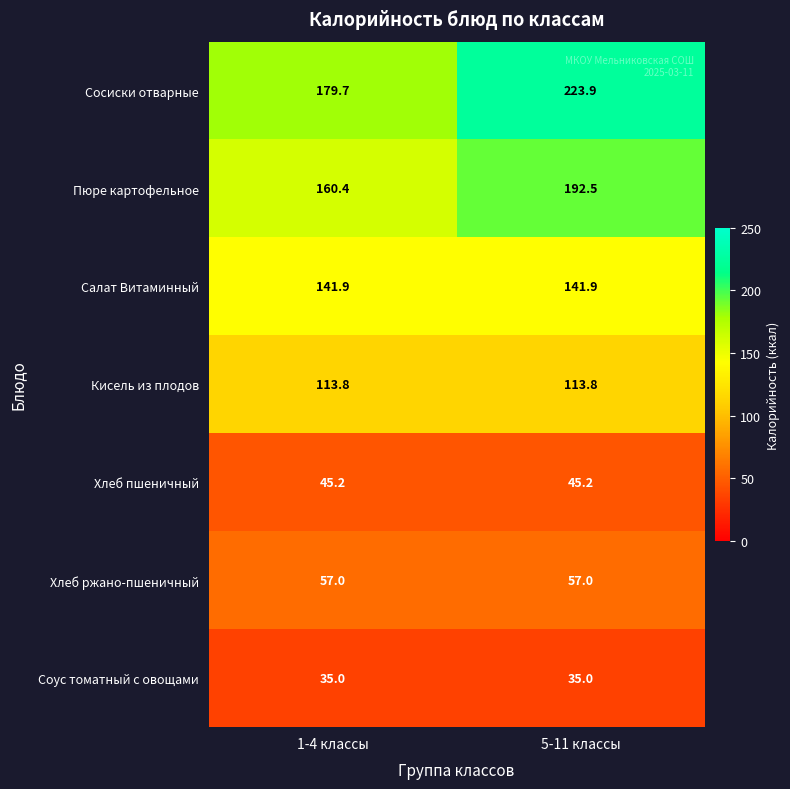

At how many categories does at least one series exceed 157?

2